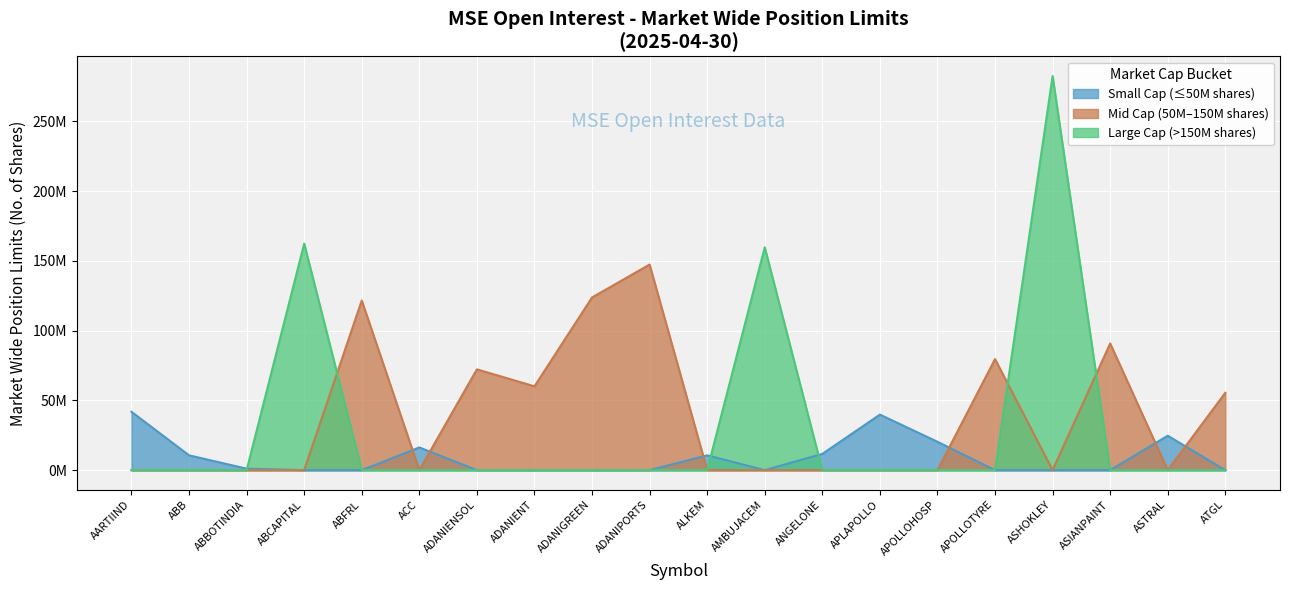

Approximately how many times larger is the value at APOLLOHOSP compared to APLAPOLLO?

0.5